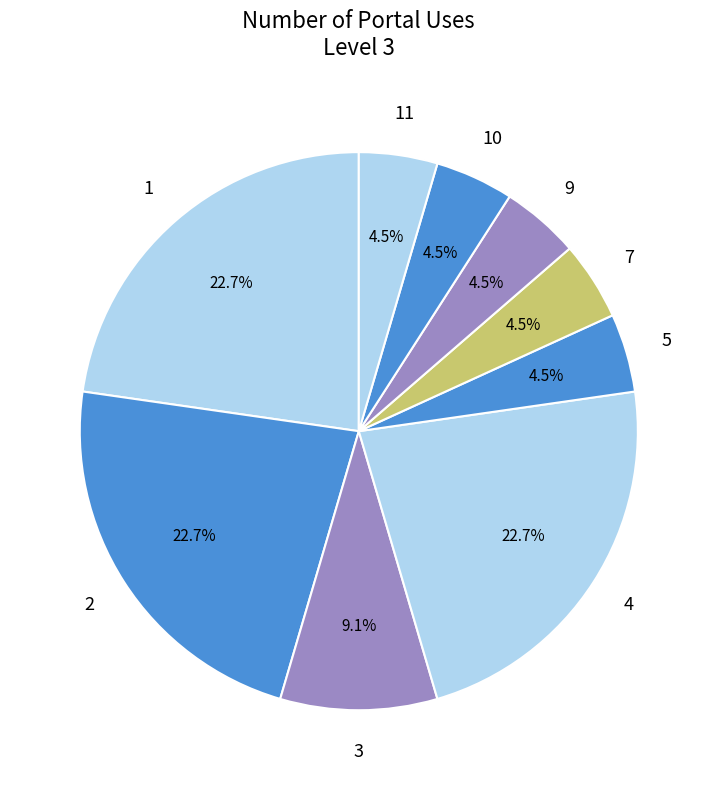

Is 11 the majority of the pie?

No